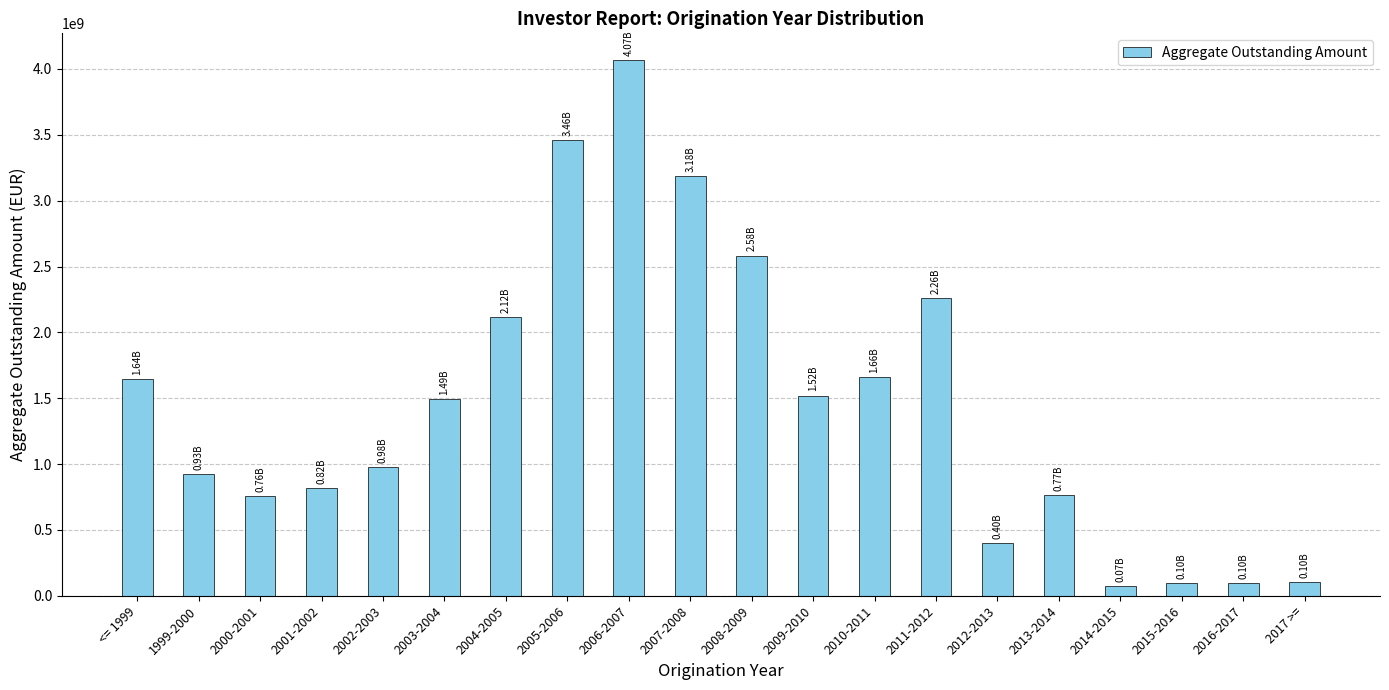

What is the label of the 20th bar from the left?

2017 >=